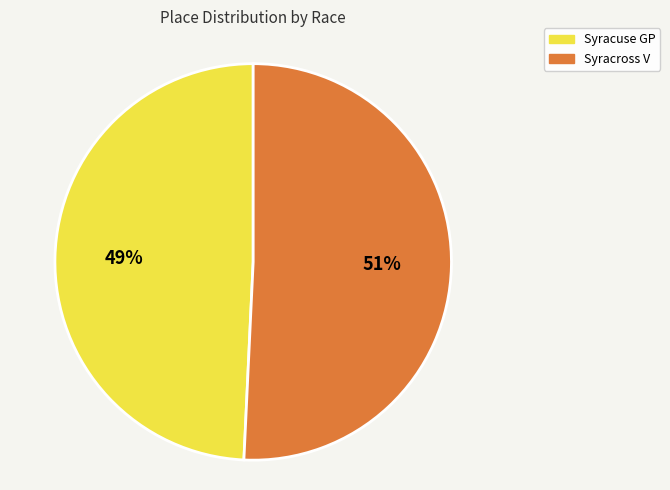

Which has a higher value, Syracross V or Syracuse GP?

Syracross V